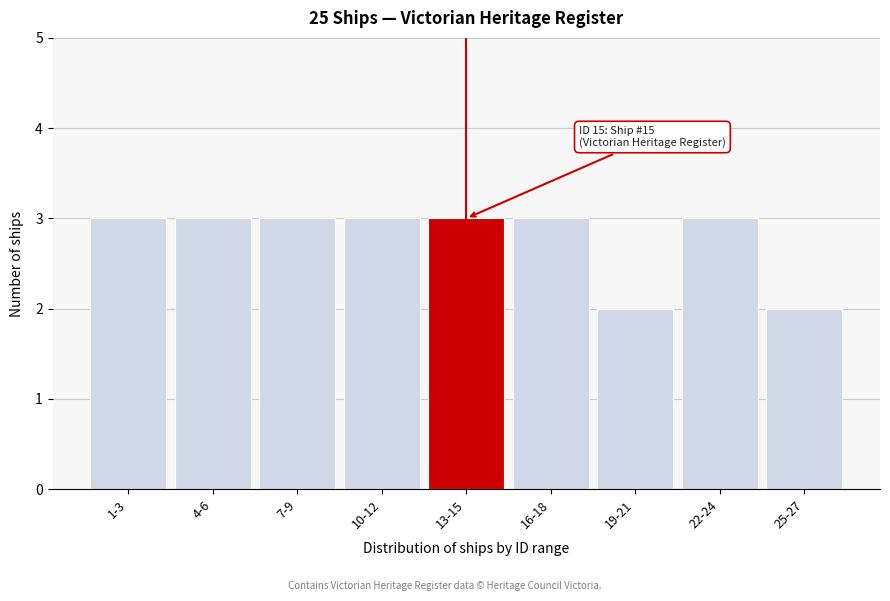

Reading left to right, what are all the values shown in this chart?

3	3	3	3	3	3	2	3	2